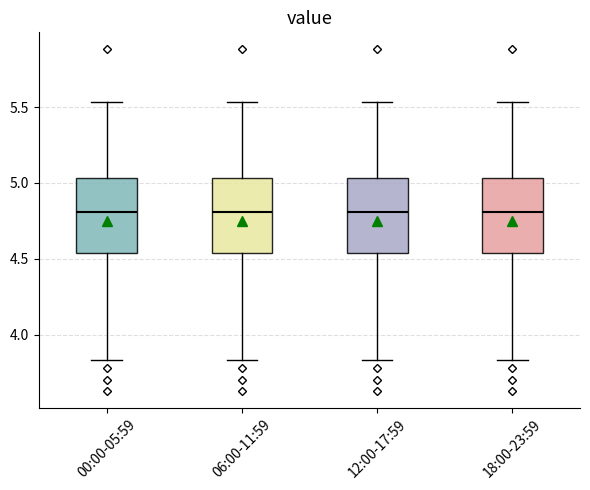

Reading left to right, read every box against the y-axis: the position of its median line, the range the box covers, and the ends of its whiskers. The values are not printed on the chart, so give them approximately, as read against the axis.

00:00-05:59: median 4.80, box 4.55 to 5.05, whiskers 3.85 to 5.55
06:00-11:59: median 4.80, box 4.55 to 5.05, whiskers 3.85 to 5.55
12:00-17:59: median 4.80, box 4.55 to 5.05, whiskers 3.85 to 5.55
18:00-23:59: median 4.80, box 4.55 to 5.05, whiskers 3.85 to 5.55